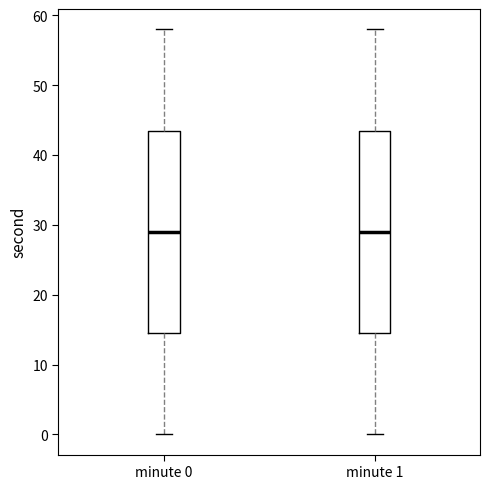

Reading left to right, read every box against the y-axis: the position of its median line, the range the box covers, and the ends of its whiskers. The values are not printed on the chart, so give them approximately, as read against the axis.

minute 0: median 29, box 15 to 44, whiskers 0 to 58
minute 1: median 29, box 15 to 44, whiskers 0 to 58